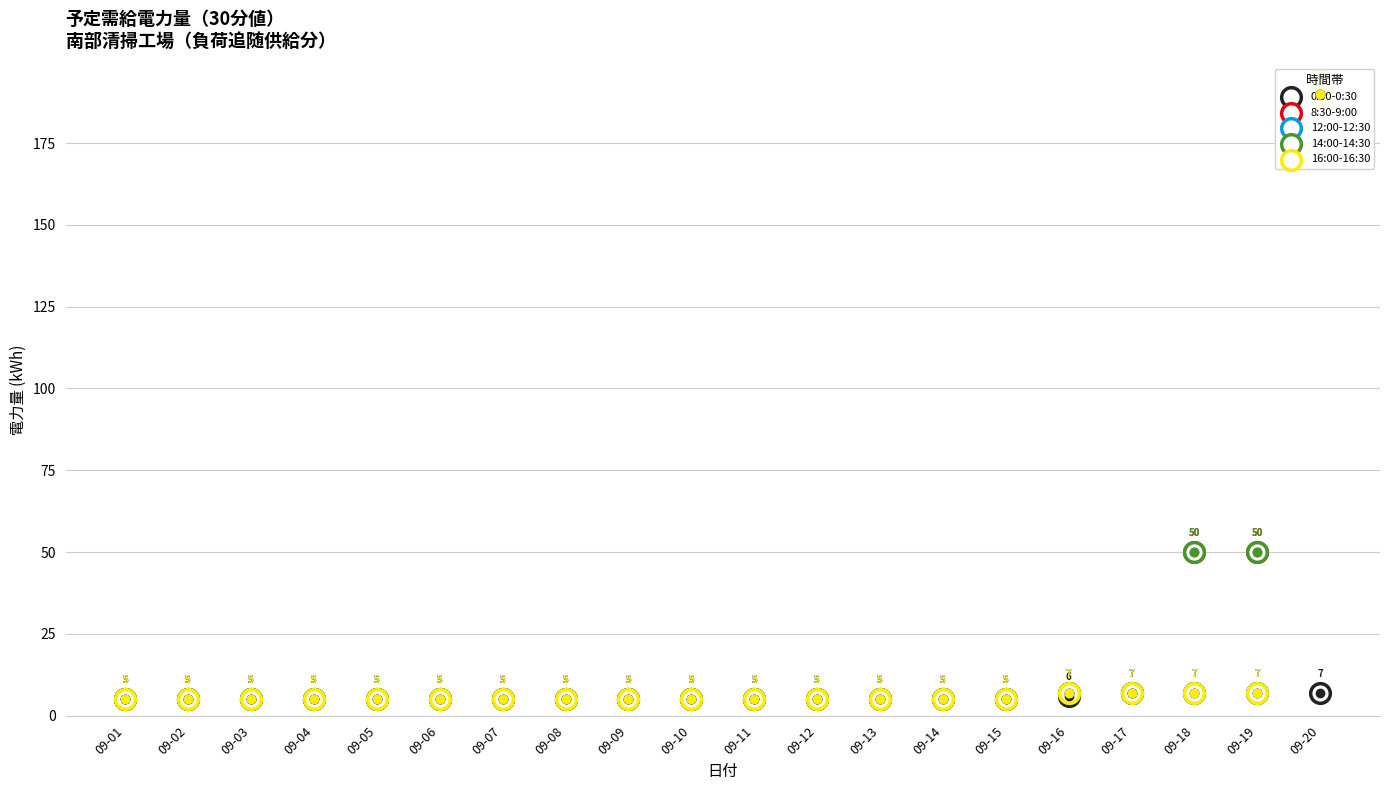

What are all the series names shown in the legend?

0:00-0:30, 8:30-9:00, 12:00-12:30, 14:00-14:30, 16:00-16:30